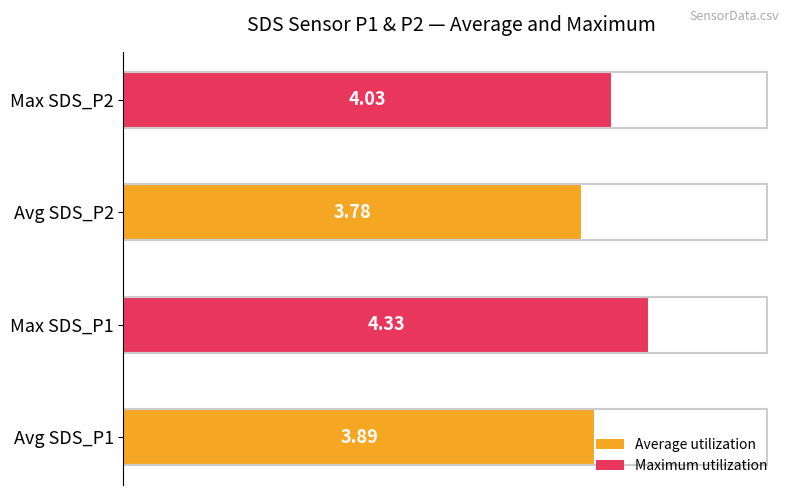

What is the difference between the values at Max SDS_P1 and Max SDS_P2?

0.3